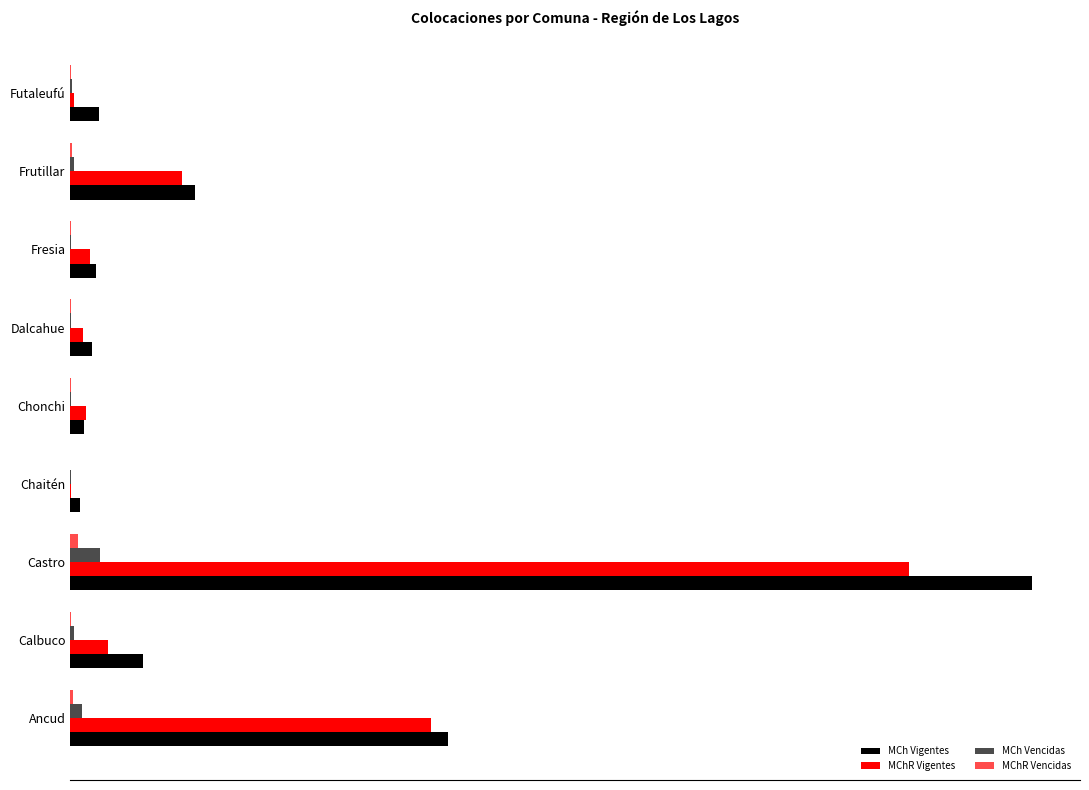

What is the average value of the MCh Vigentes series?

22815.5